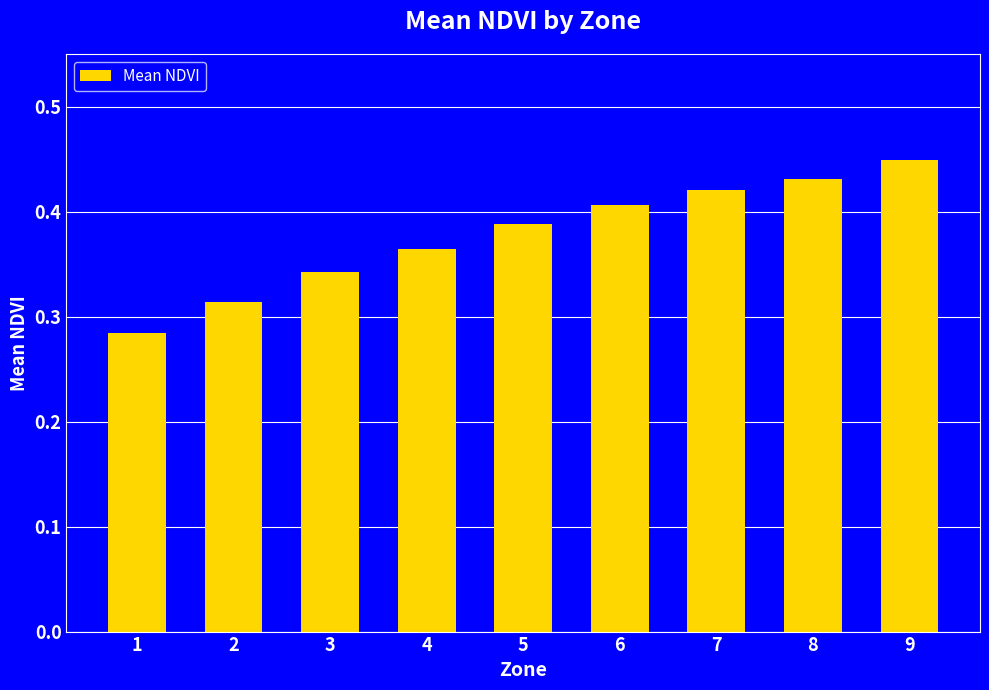

What is the sum of all values?

3.4